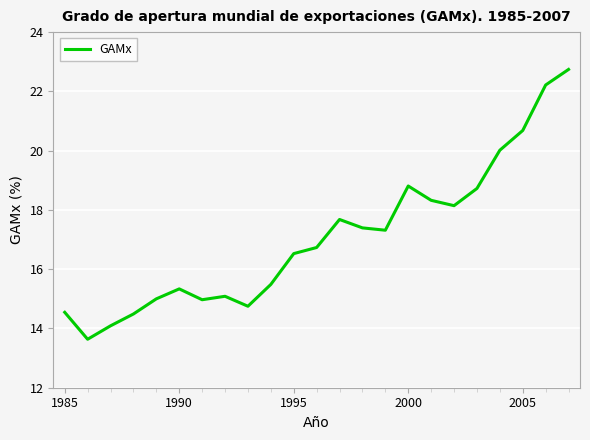

What is the difference between the maximum and minimum values?

9.1